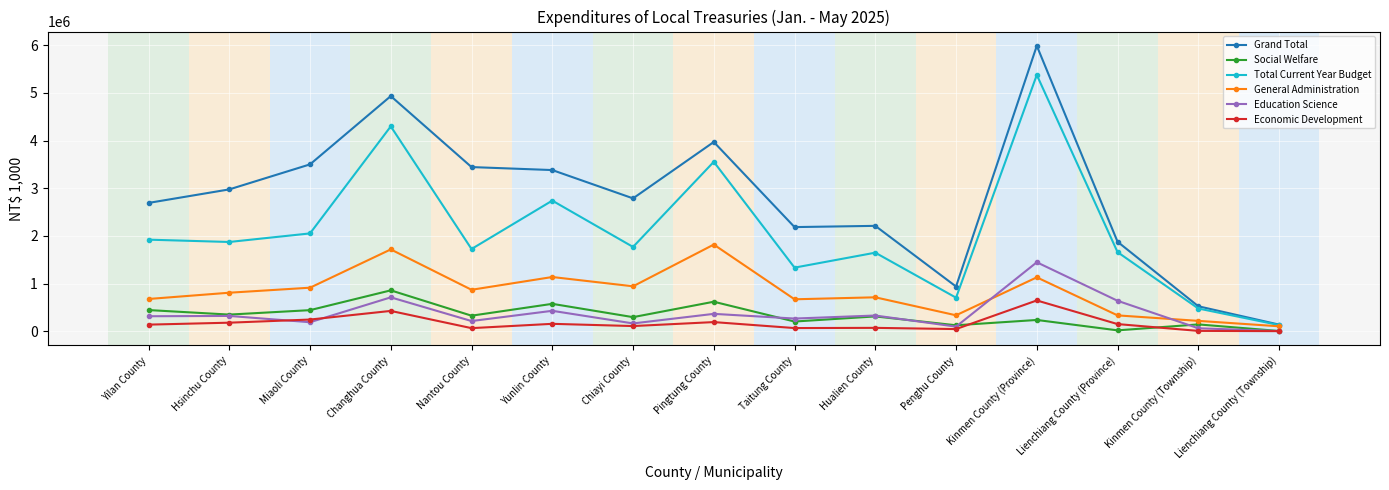

Is the value of Total Current Year Budget at Lienchiang County (Township) greater than the value of General Administration at Yunlin County?

No